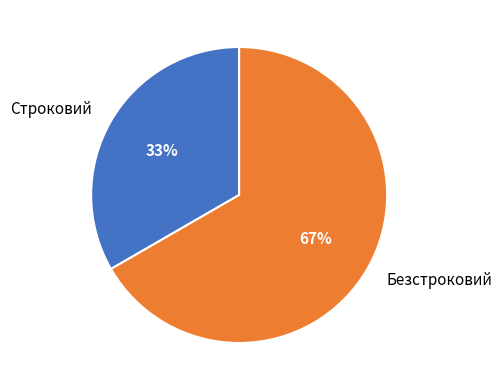

How many segments does this pie chart have?

2